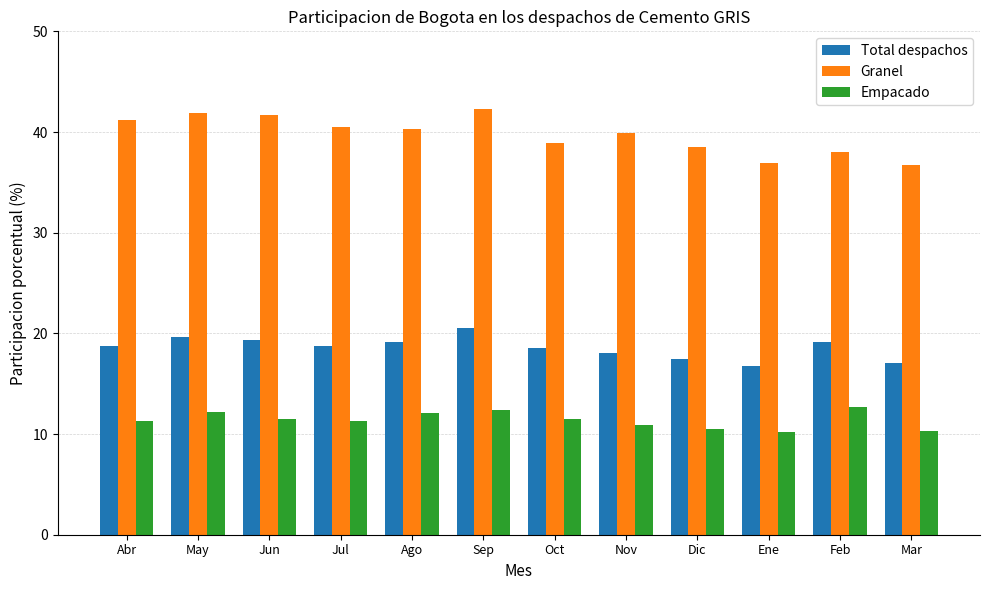

What is the approximate value of Granel at Sep?

42.3